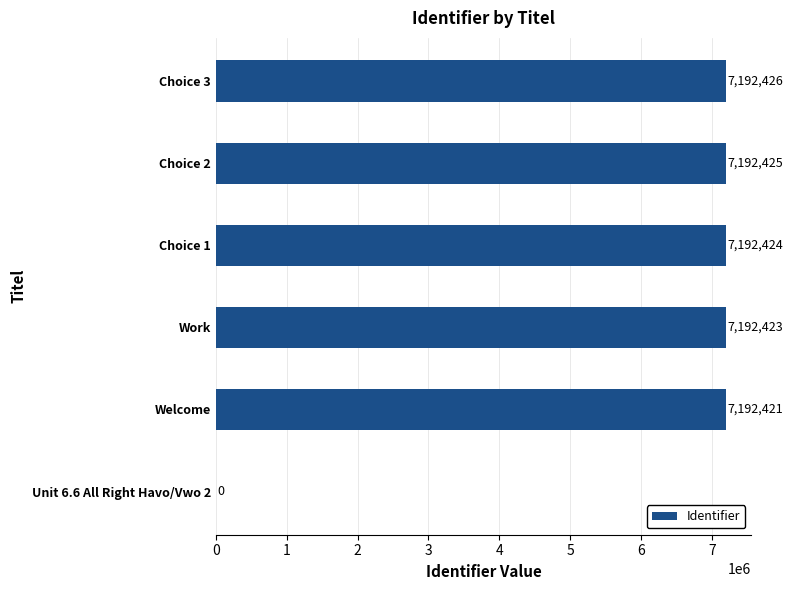

True or false: the data shows 7192426 at Choice 3.

True